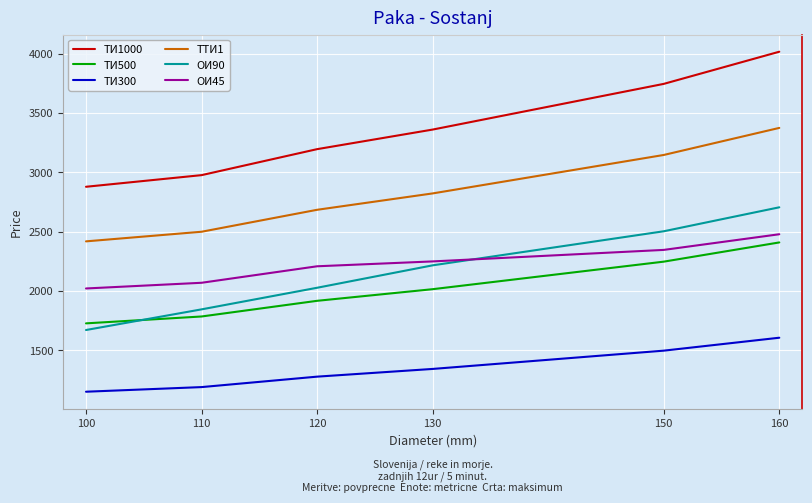

True or false: ТИ1000 and ОИ45 intersect in this chart.

False